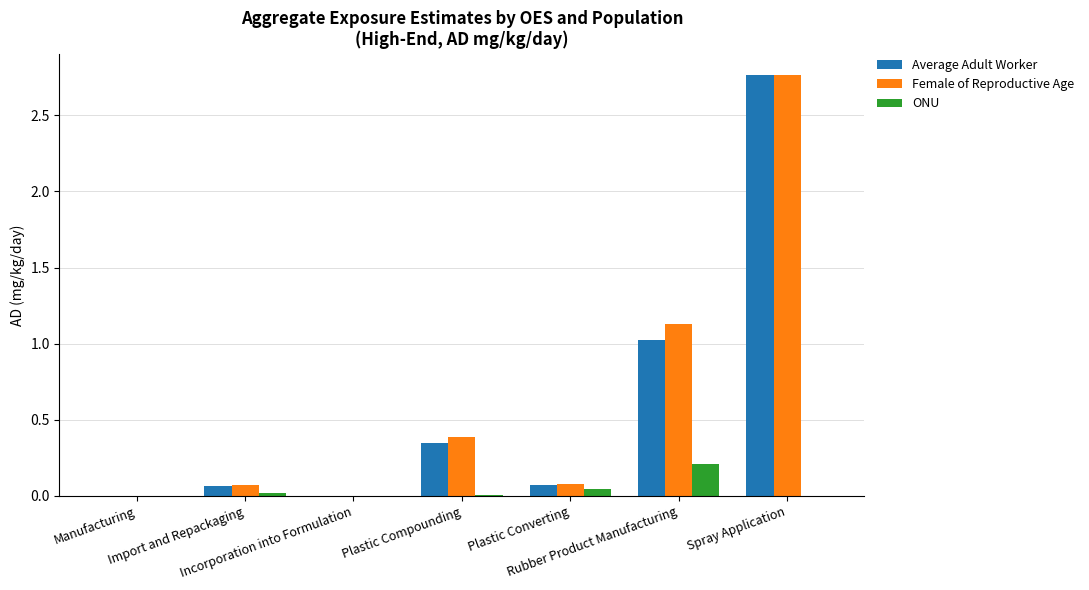

At which category does the chart reach its peak across all series?

Spray Application